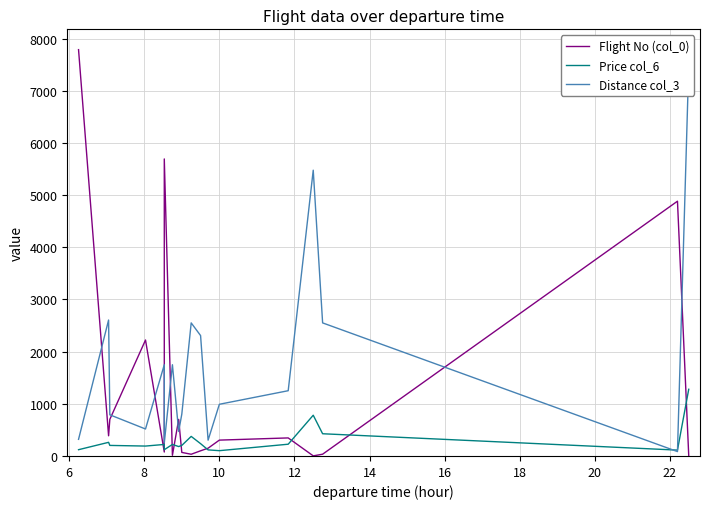

Is the value of Distance col_3 at 16 greater than the value of Flight No (col_0) at 16?

Yes